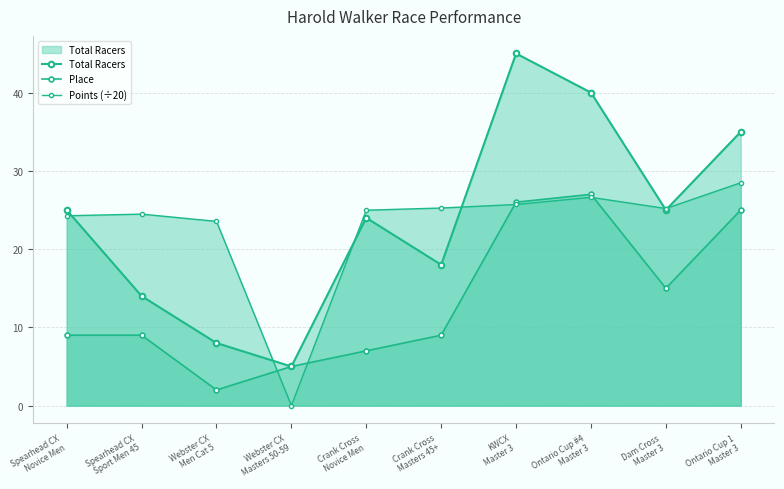

What is the sum of all Points (÷20) values?

228.5